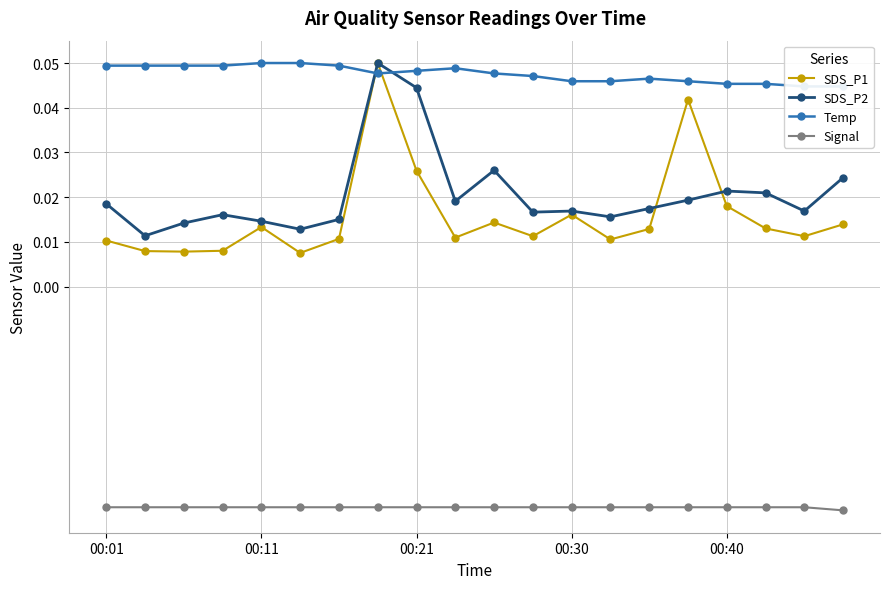

The value of Signal at 6 is -0.0. True or false?

False